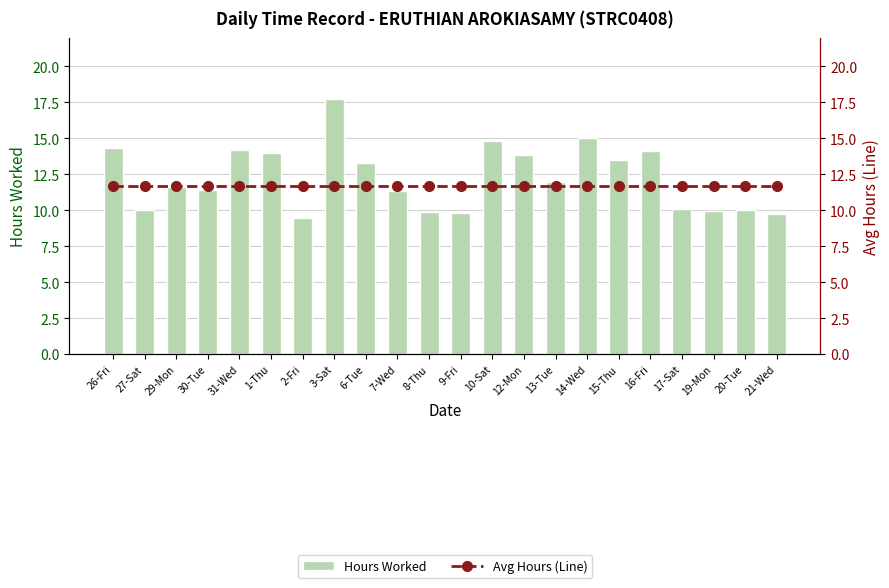

Rank the series by their maximum value, from lowest to highest.

Avg Hours (Line), Hours Worked